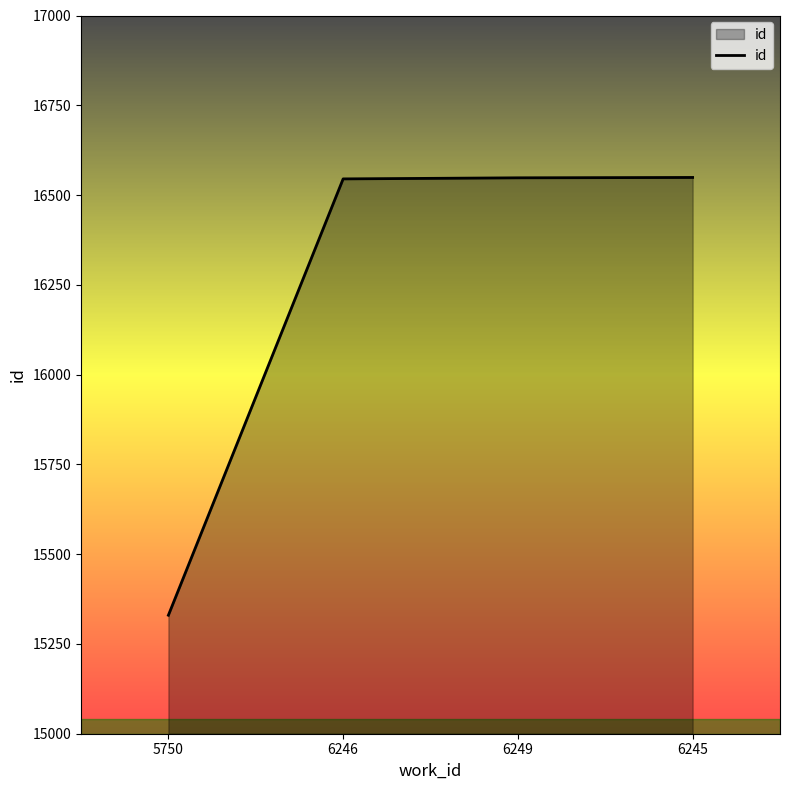

What is the ratio of the value at 6249 to the value at 6245?

1.0